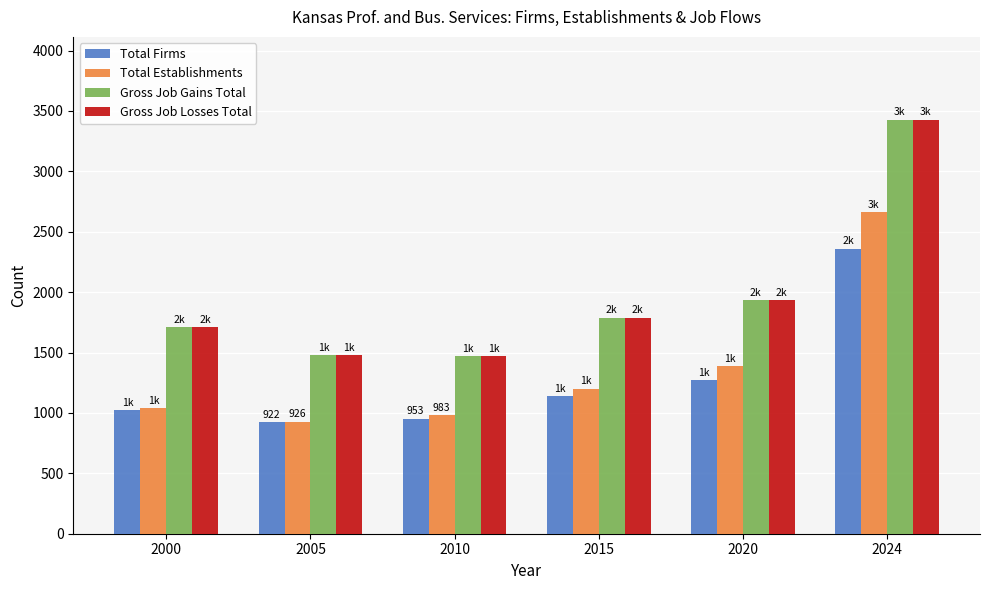

Are the bars horizontal?

No